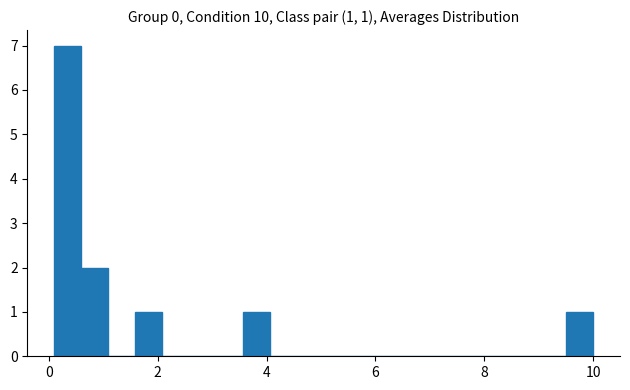

Read against the x-axis, roughly where is the centre of the tallest bar?

0.4